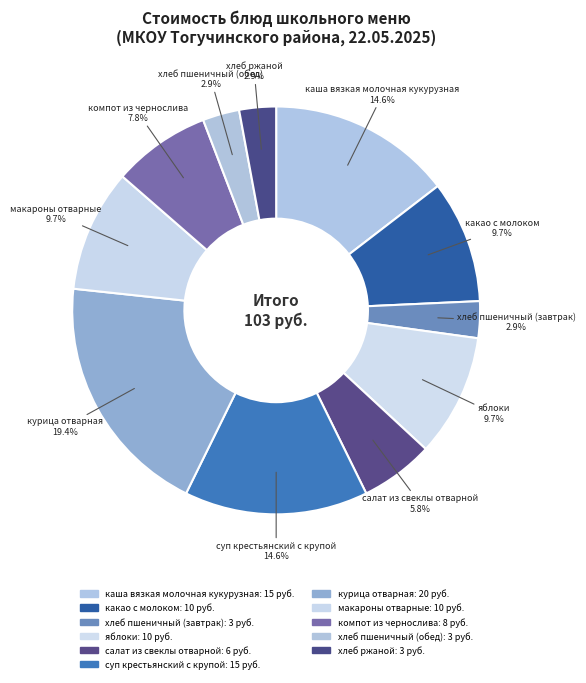

Approximately how many times larger is the value at салат из свеклы отварной compared to какао с молоком?

0.6